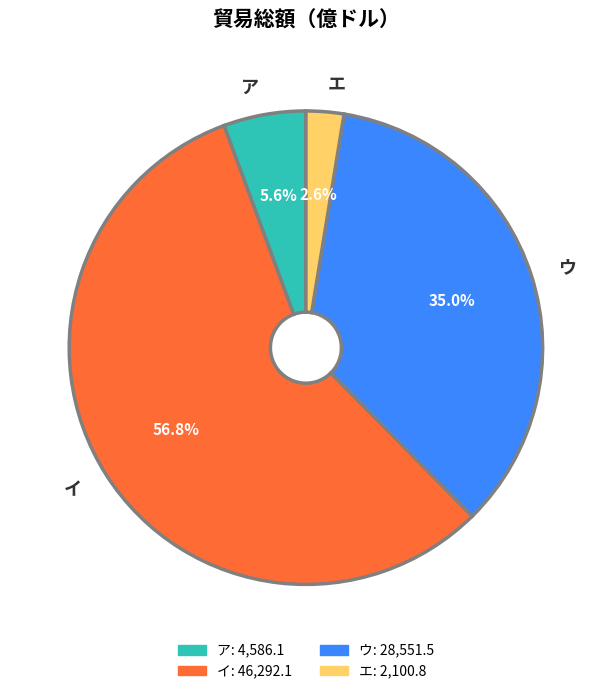

Rank the categories by value from lowest to highest.

エ, ア, ウ, イ